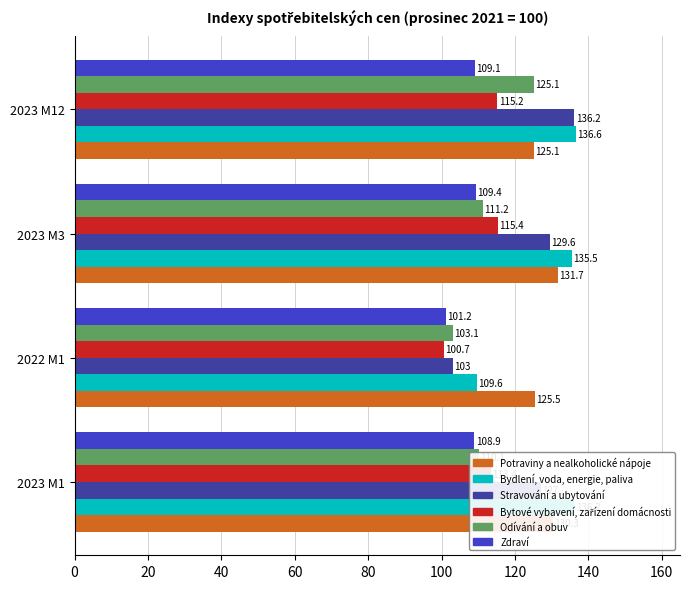

Which label corresponds to the largest value in the chart?

2023 M12